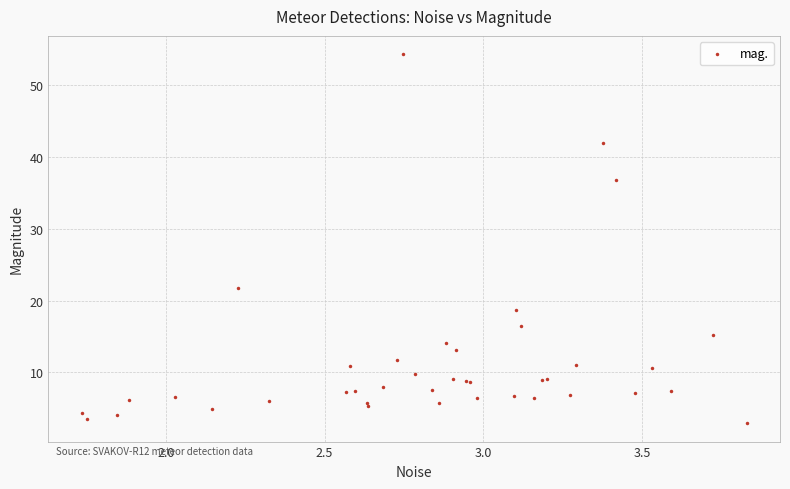

What Y value in the scatter plot is closest to 28?

21.8